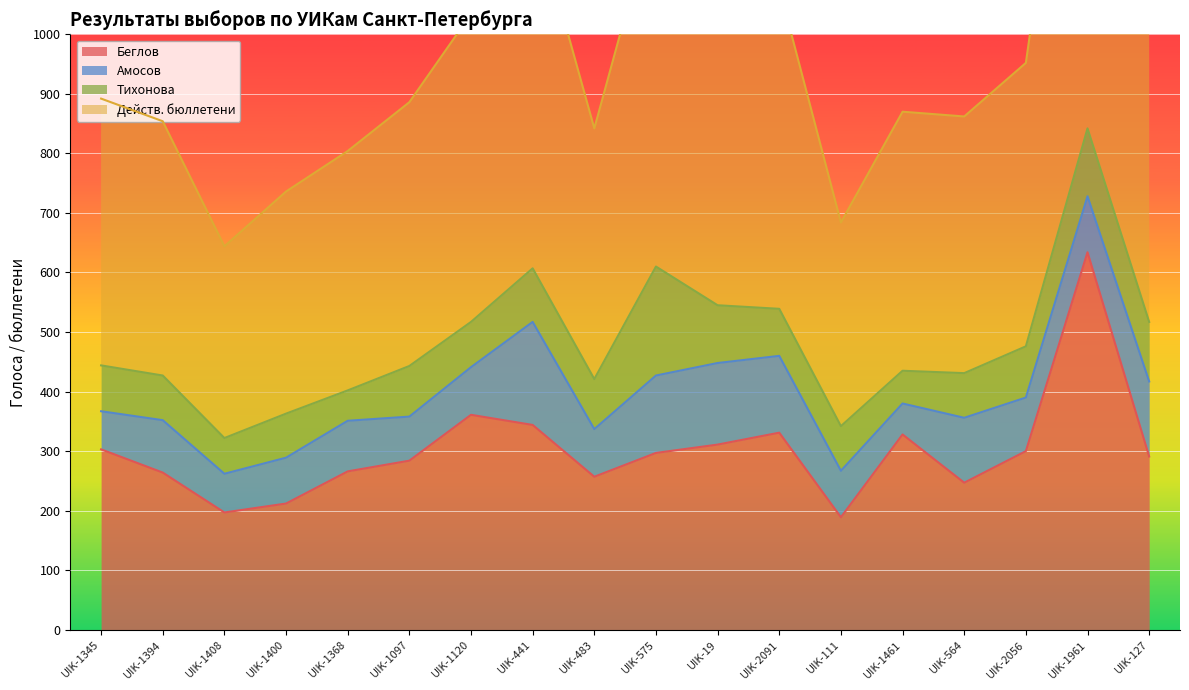

How many interior local peaks does the Действ. бюллетени series have?

4